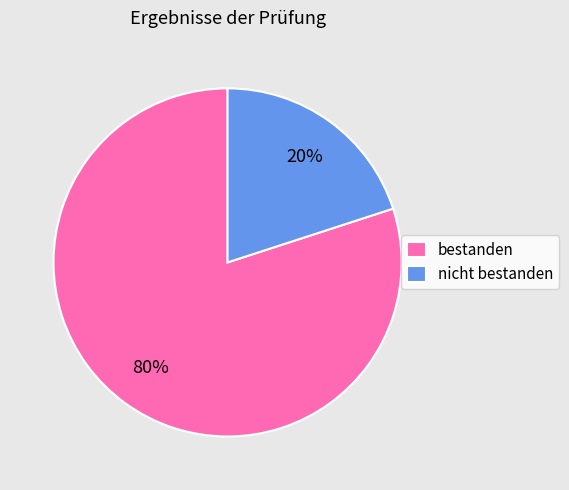

Is nicht bestanden the majority of the pie?

No